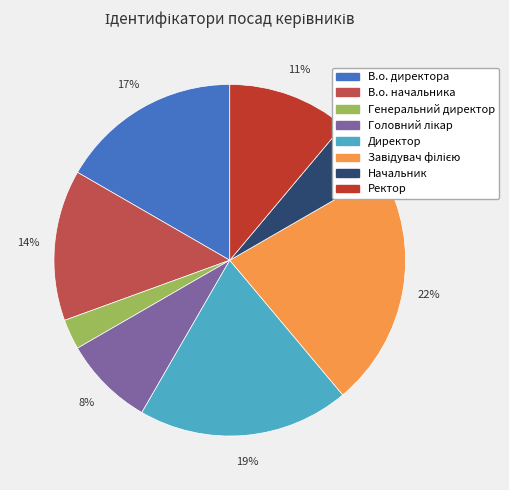

To the nearest percent, what is the difference between the largest and smallest slice percentages?

19%